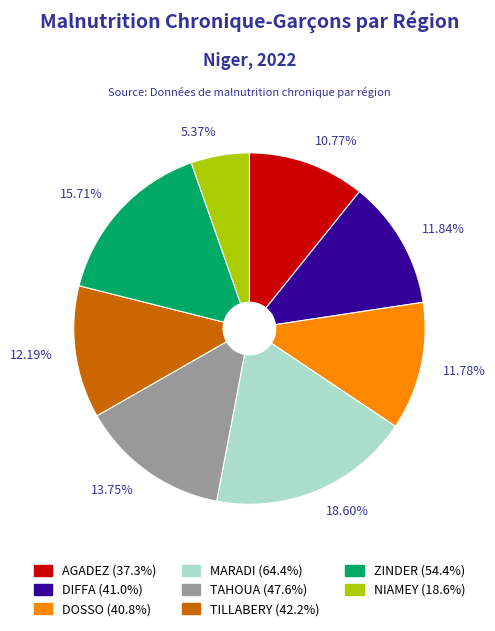

Is the sum of 15.71% and 5.37% greater than half?

No